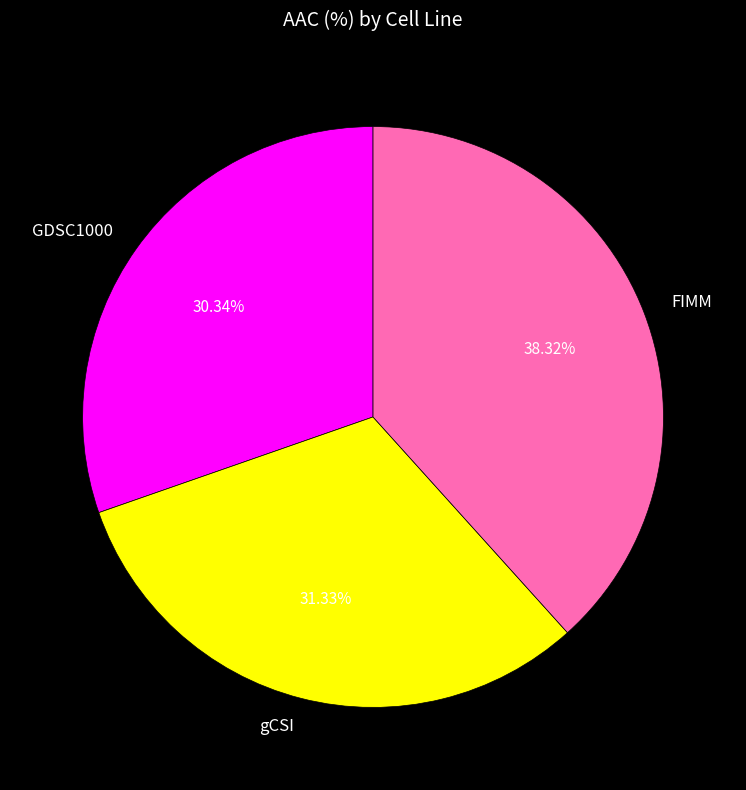

To the nearest percent, what is the average slice percentage?

33%